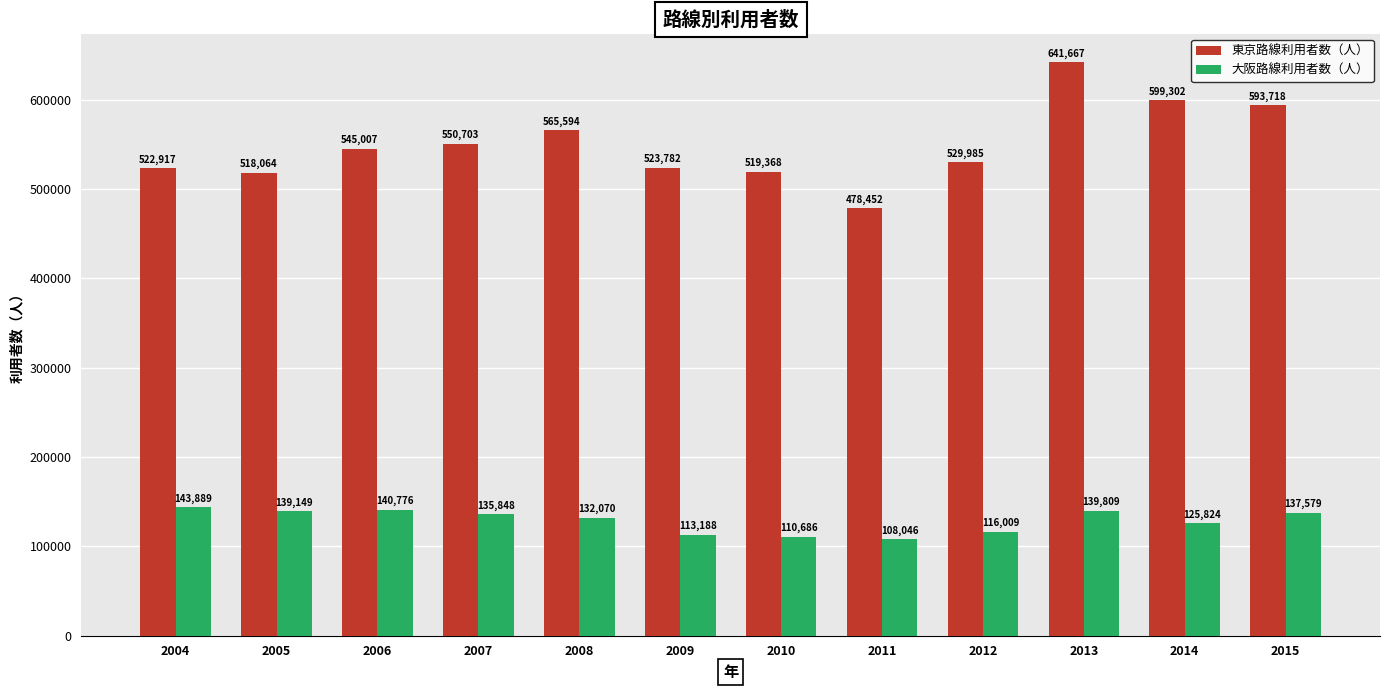

How many bars are there in each group?

2